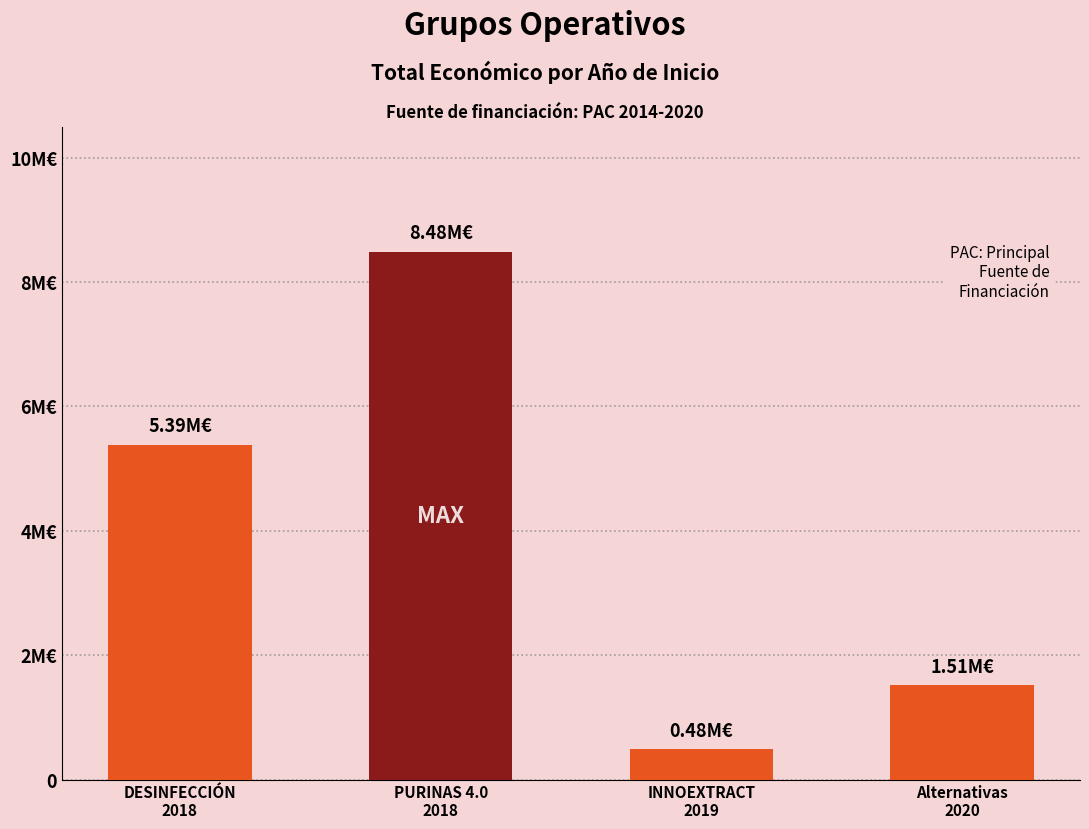

Rank the categories by value from lowest to highest.

2019 (INNOEXTRACT), 2020 (Alternativas), 2018 (DESINFECCIÓN), 2018 (PURINAS 4.0)